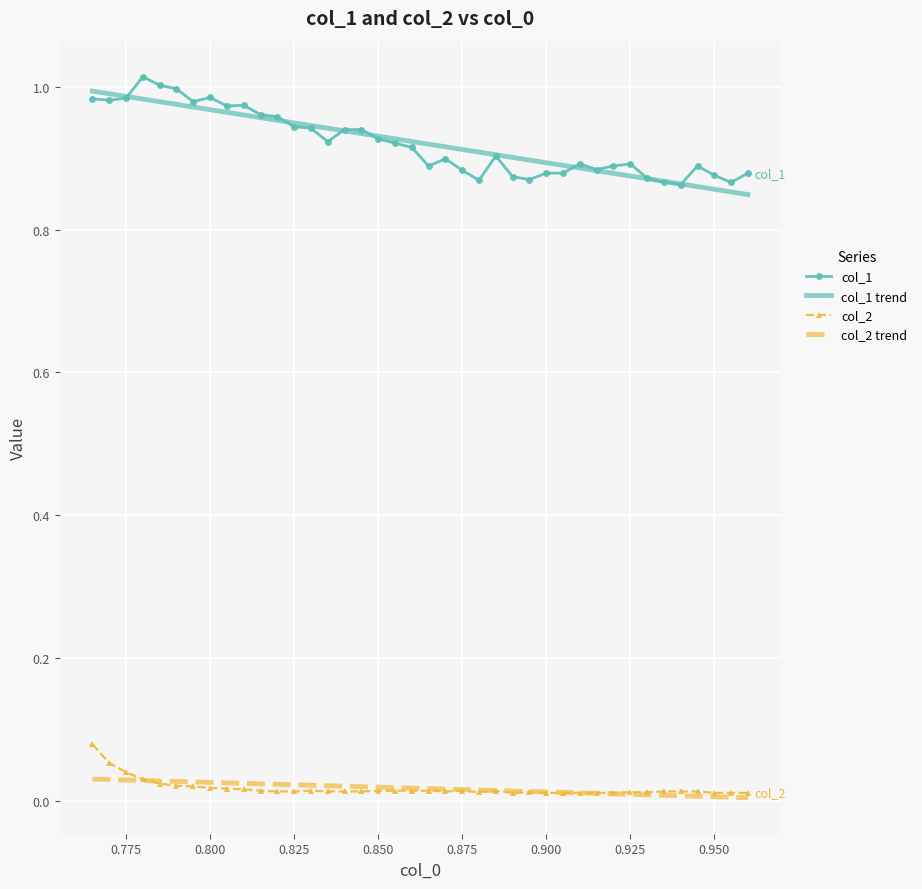

True or false: col_2 and col_1 cross at least once.

False